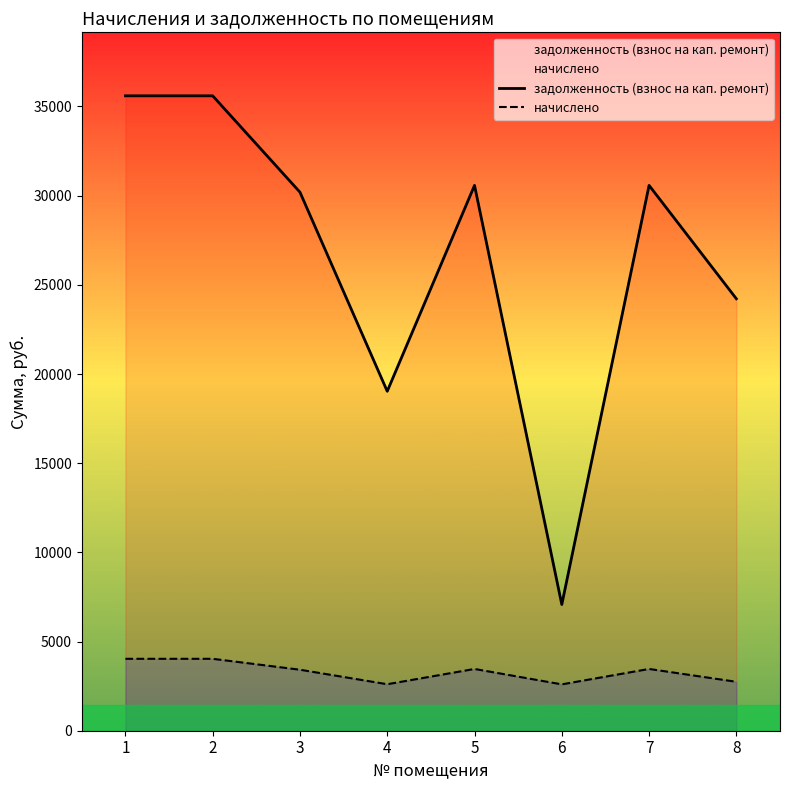

What is the value of the задолженность (взнос на кап. ремонт) point at the 3rd from the left?

30194.9